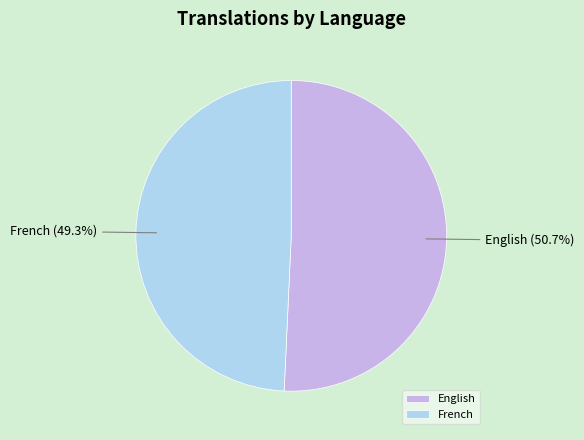

To the nearest percent, what is the difference between the largest and smallest slice percentages?

1%